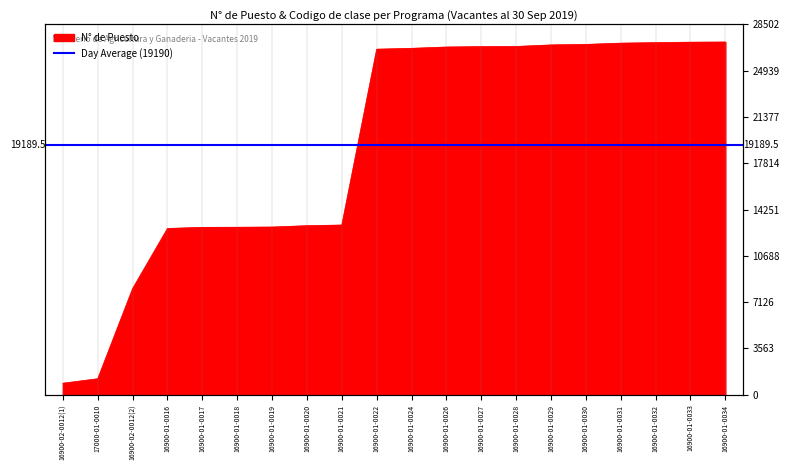

Rank the categories by value from lowest to highest.

16900-02-0012(1), 17000-01-0010, 16900-02-0012(2), 16900-01-0016, 16900-01-0017, 16900-01-0018, 16900-01-0019, 16900-01-0020, 16900-01-0021, 16900-01-0022, 16900-01-0024, 16900-01-0026, 16900-01-0027, 16900-01-0028, 16900-01-0029, 16900-01-0030, 16900-01-0031, 16900-01-0032, 16900-01-0033, 16900-01-0034